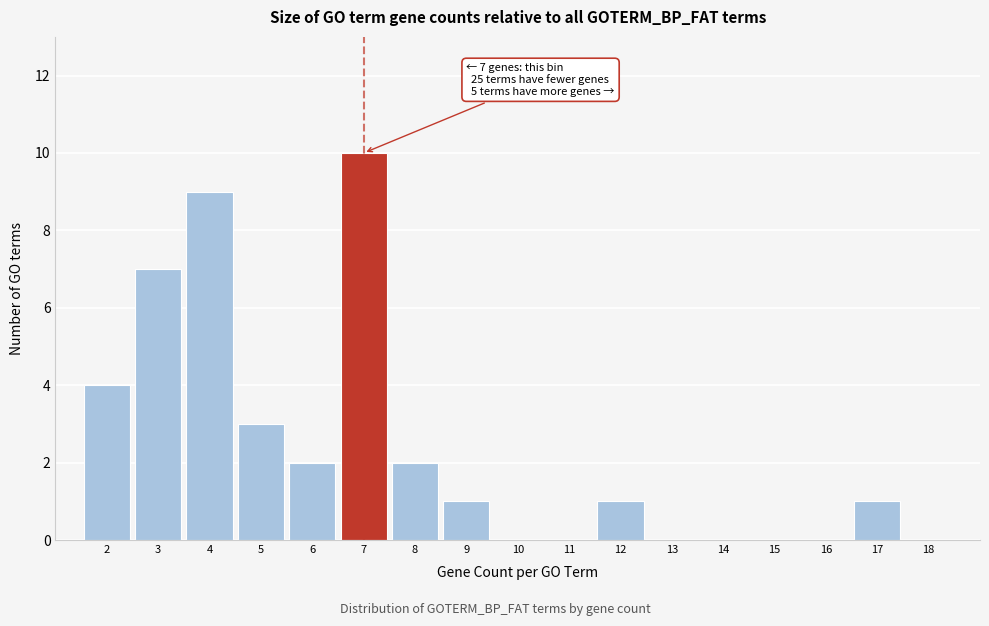

Which range on the x-axis has the tallest bar?

6.5 to 7.5